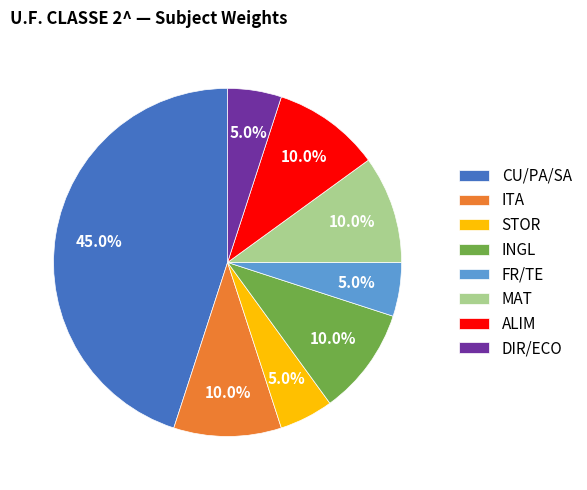

Count the number of slices in the pie.

8